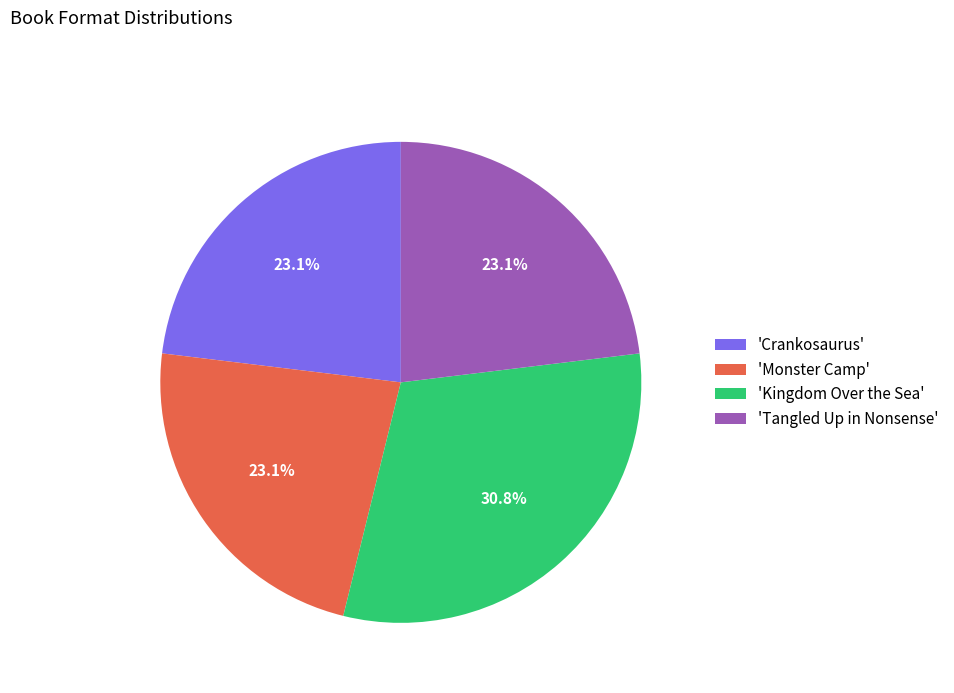

Which category has the biggest portion of the pie?

'Kingdom Over the Sea'